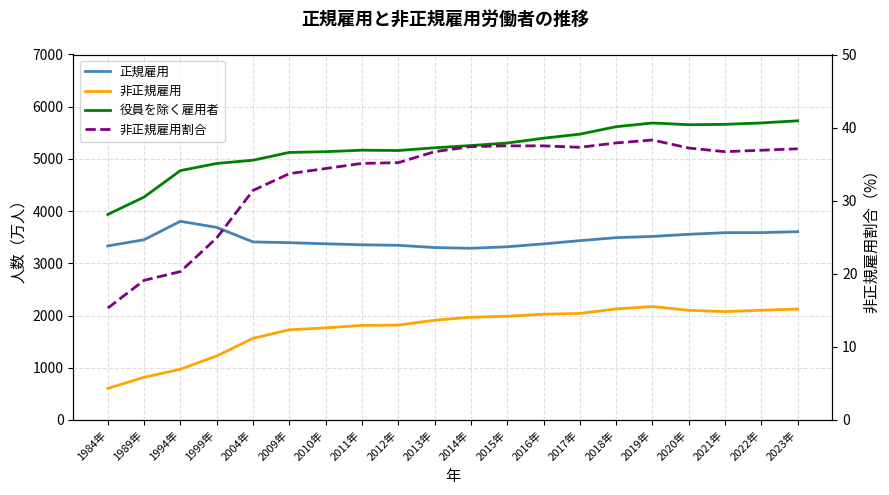

What is the minimum value shown in the chart?

15.3